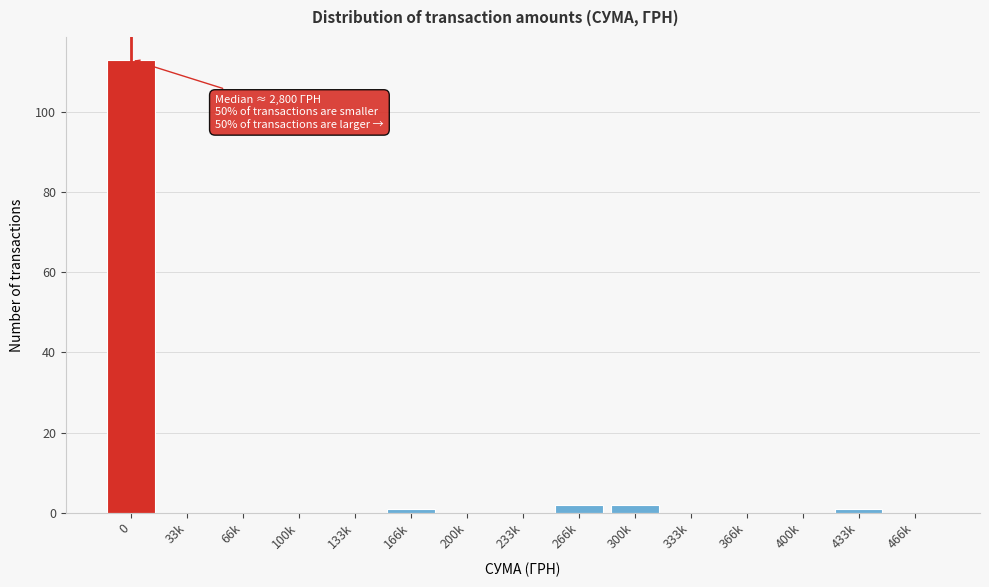

Reading right to left, list all the values displayed in this chart.

466k=0	433k=1	400k=0	366k=0	333k=0	300k=2	266k=2	233k=0	200k=0	166k=1	133k=0	100k=0	66k=0	33k=0	0=113